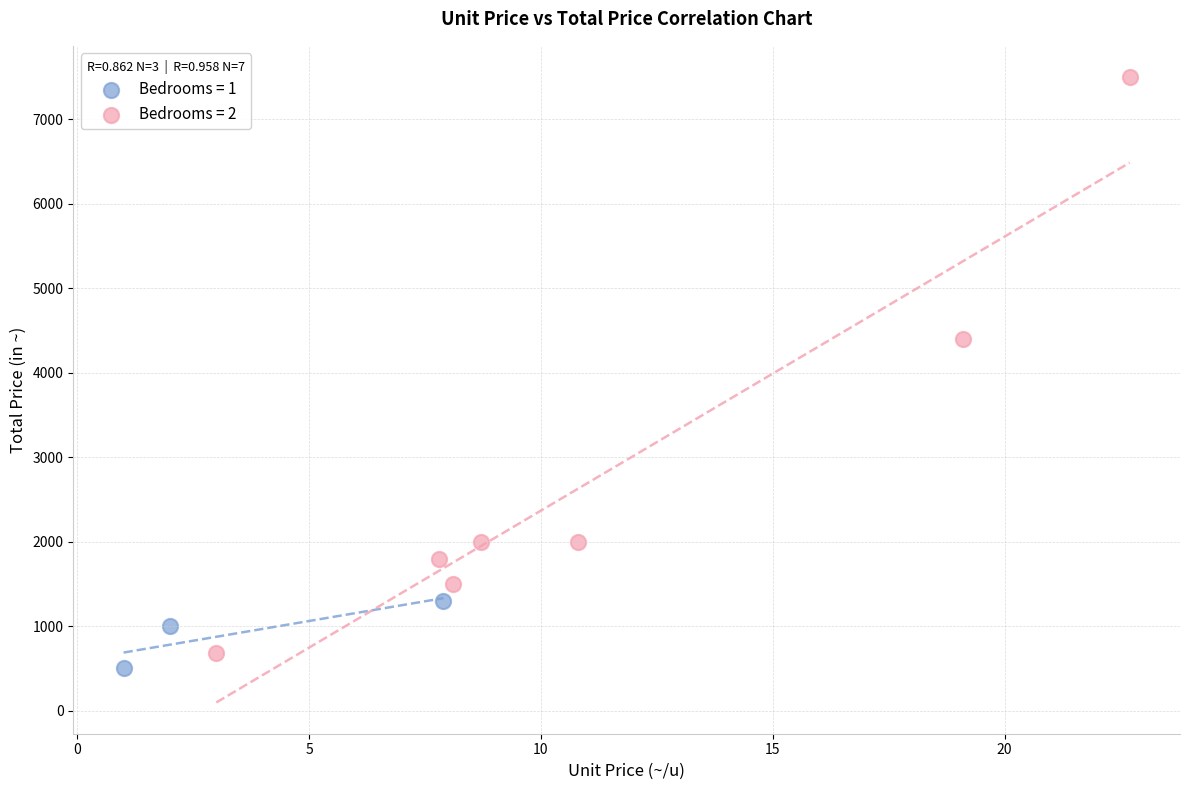

Which series reaches the maximum Y coordinate?

Bedrooms = 2